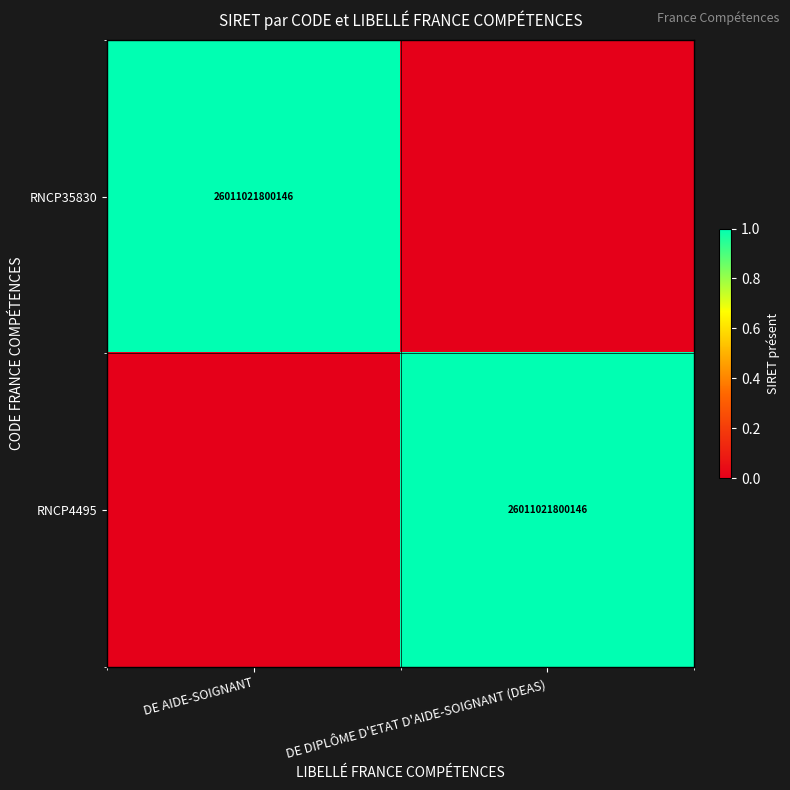

The value of RNCP4495 at DE AIDE-SOIGNANT is 0. True or false?

True